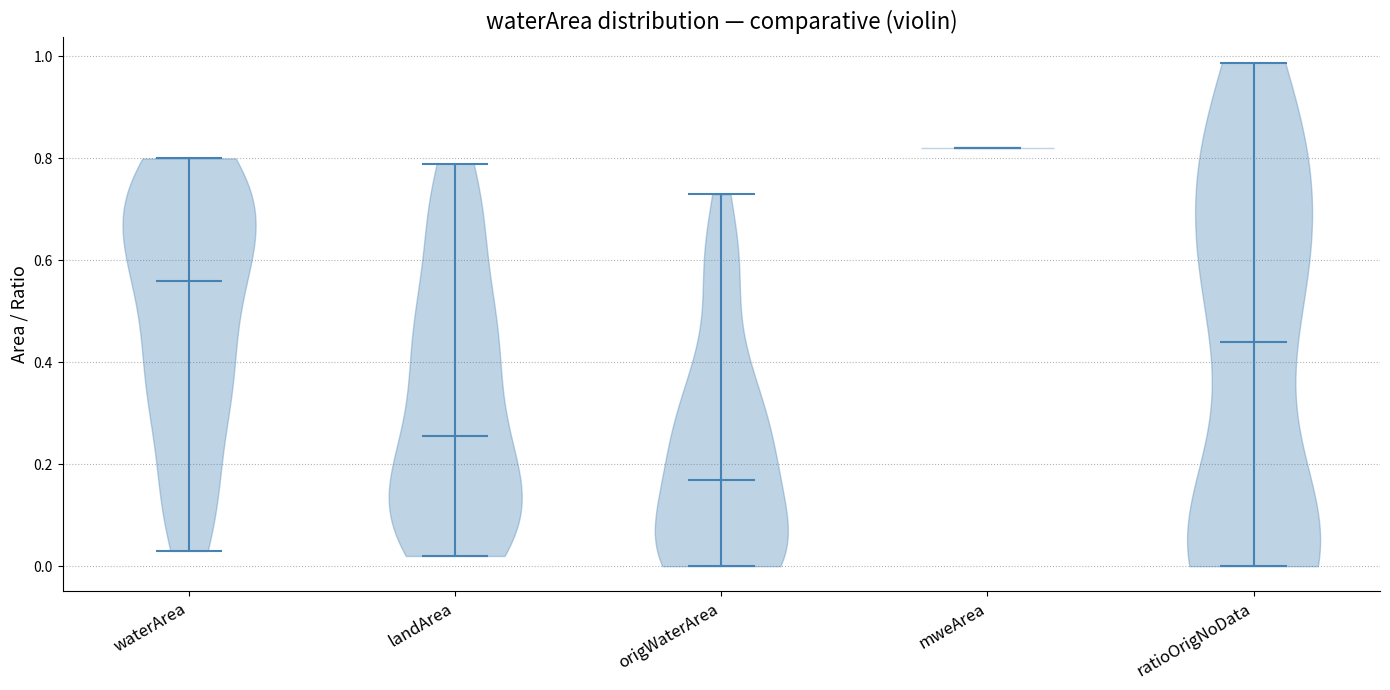

Reading left to right, read every violin against the y-axis: where its median line is, and the lowest and highest points it reaches. The values are not printed on the chart, so give them approximately, as read against the axis.

waterArea: median line 0.56, lowest point 0.04, highest point 0.80
landArea: median line 0.26, lowest point 0.02, highest point 0.80
origWaterArea: median line 0.18, lowest point 0.00, highest point 0.74
mweArea: median line 0.82, lowest point 0.82, highest point 0.82
ratioOrigNoData: median line 0.44, lowest point 0.00, highest point 0.98